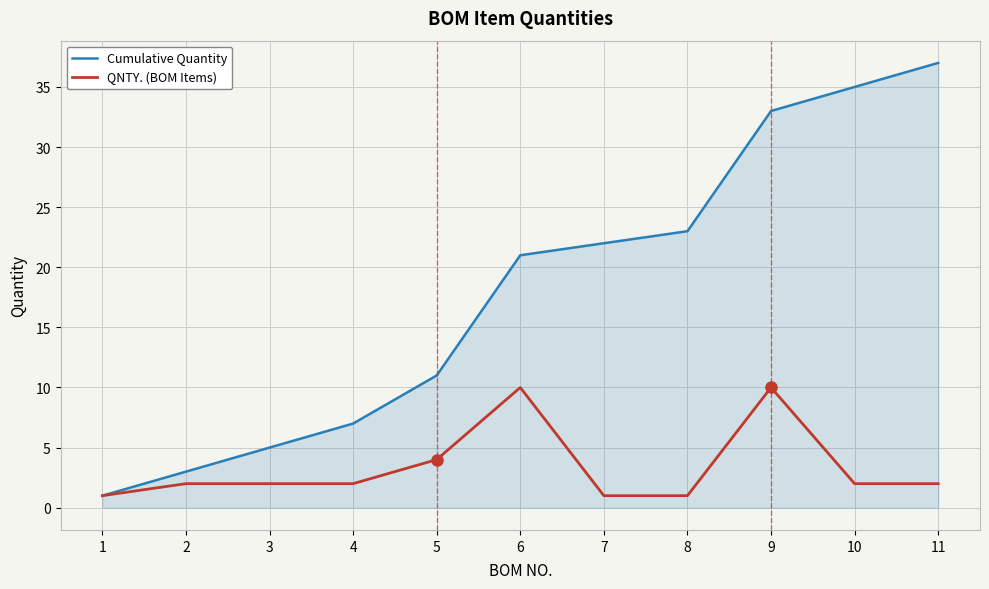

Rank the series by their maximum value, from highest to lowest.

Cumulative Quantity, QNTY. (BOM Items)